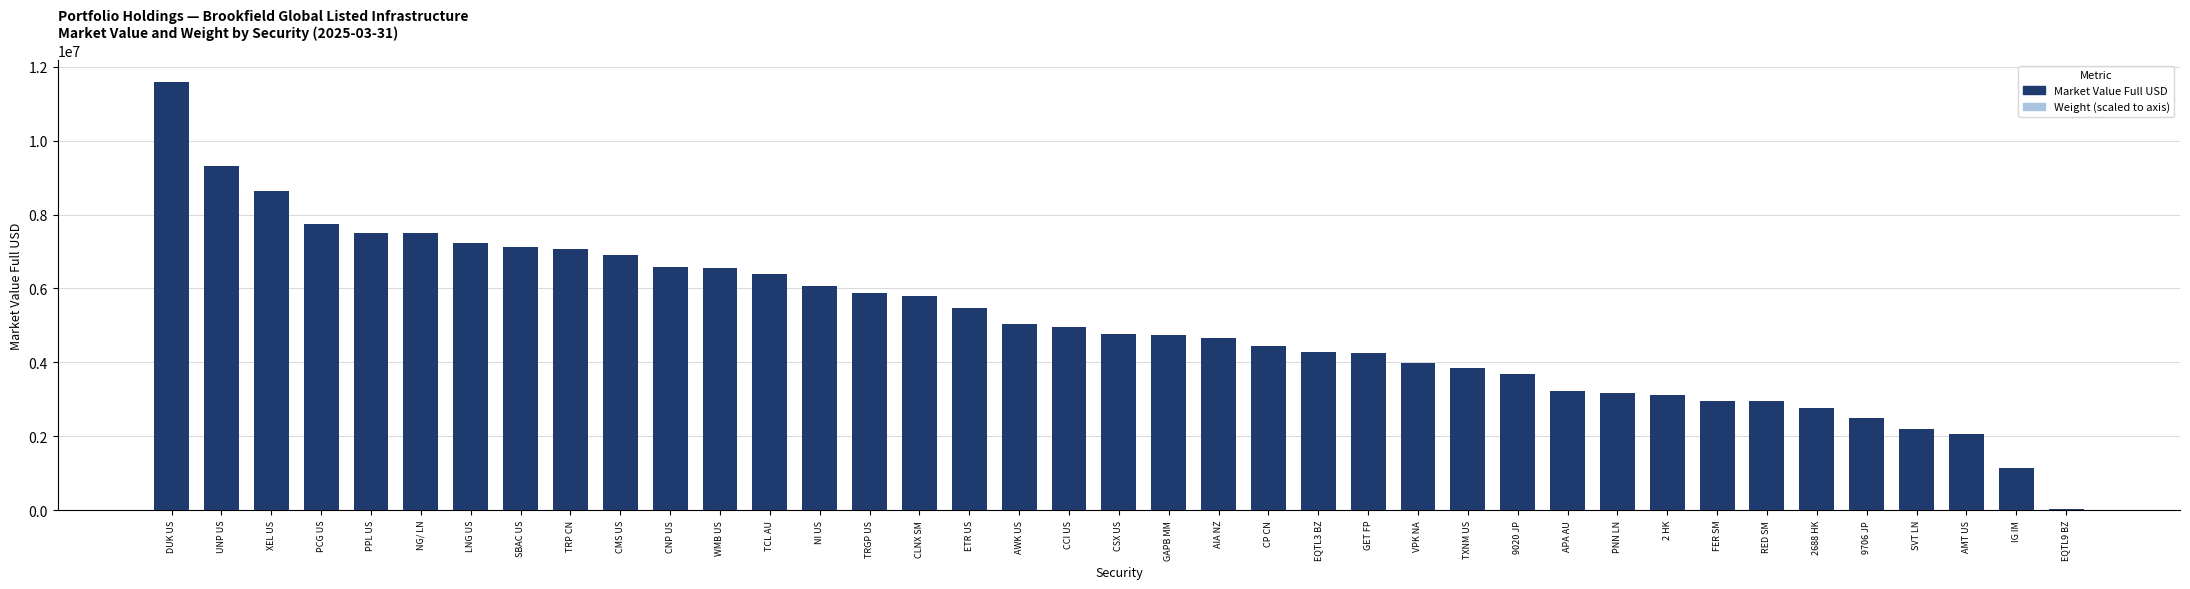

What is the difference between the highest and lowest values at FER SM?

295985.3